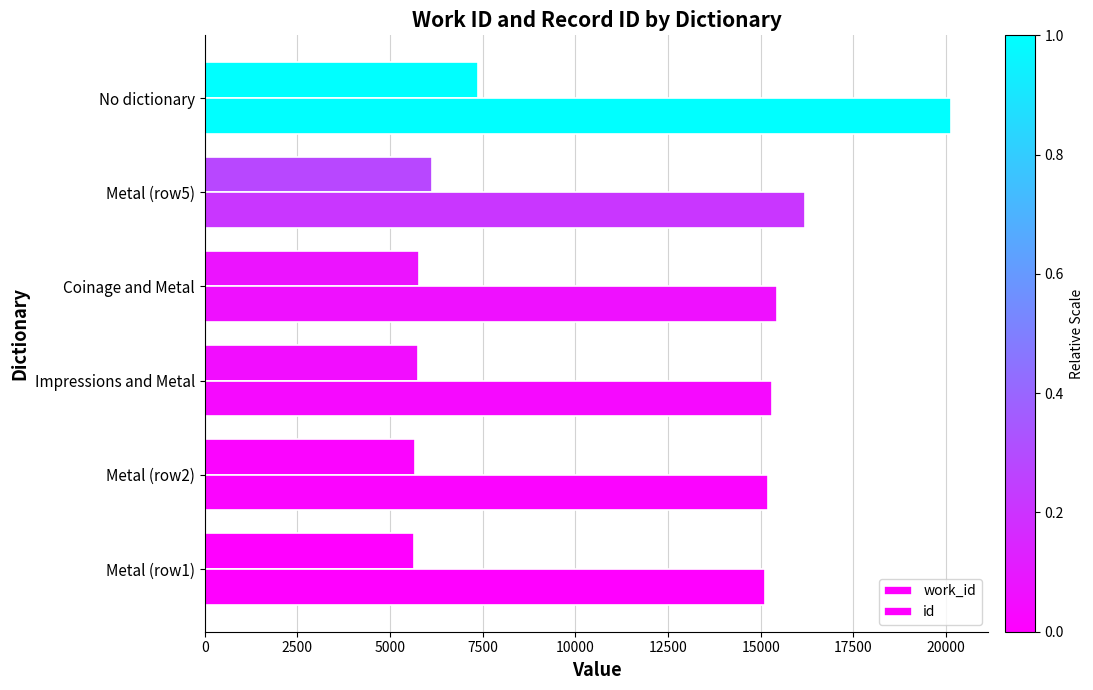

Count the number of data series in this chart.

2